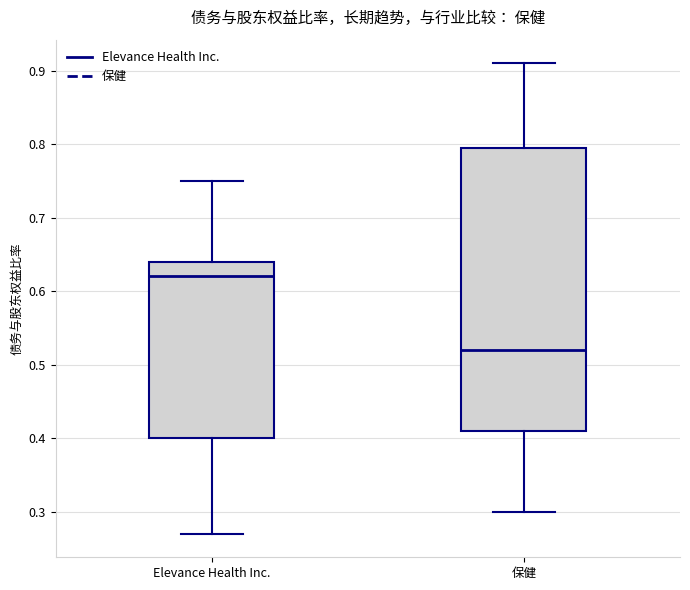

Reading left to right, transcribe this box plot: for each box, give where its median line is, the range the box spans, and where its two whiskers end, as read against the y-axis. The values are not printed on the chart, so give them approximately, as read against the axis.

Elevance Health Inc.: median 0.62, box 0.40 to 0.64, whiskers 0.27 to 0.75
保健: median 0.52, box 0.41 to 0.80, whiskers 0.30 to 0.91